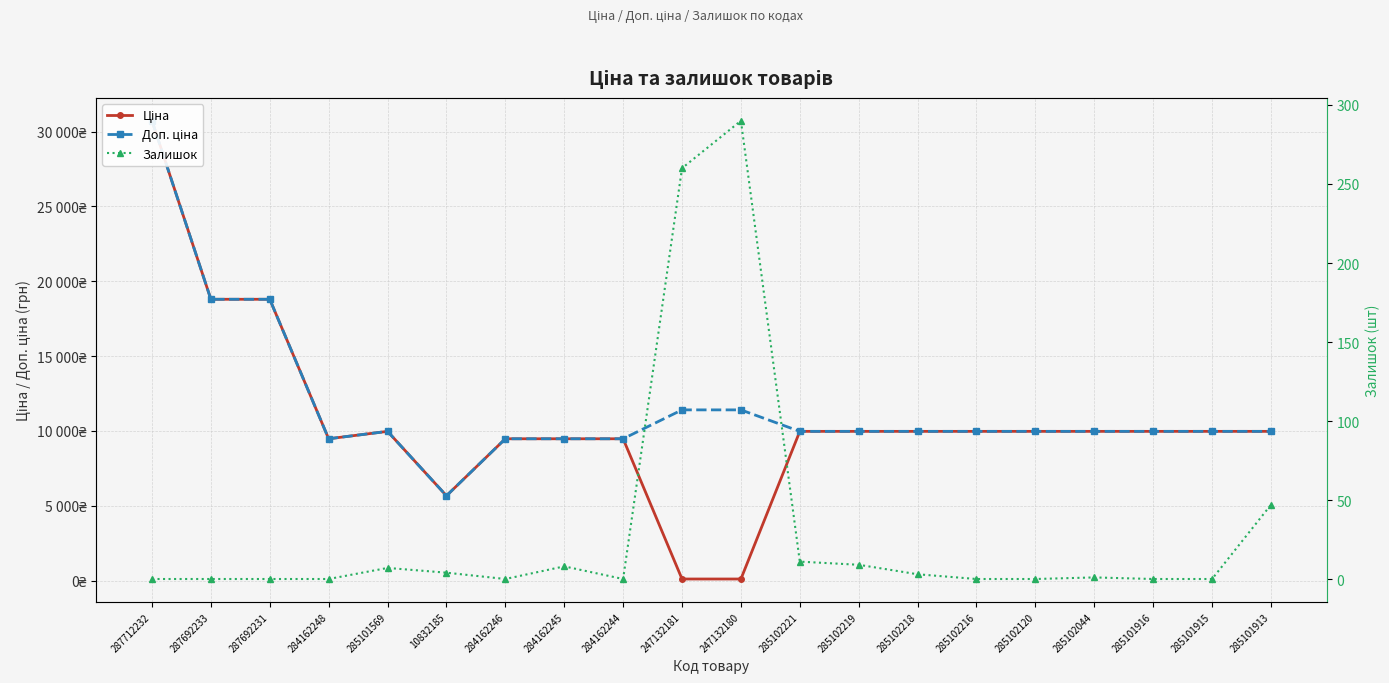

What is the sum of the Доп. ціна values at 285101569 and 284162246?

19455.1